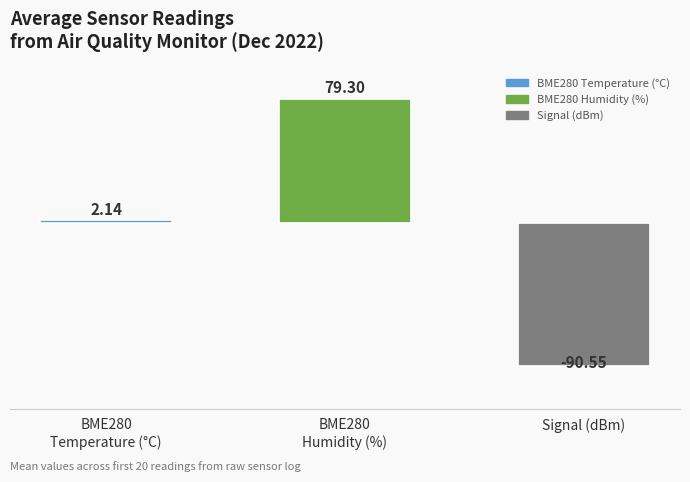

List the labels in order of value, smallest first.

Signal (dBm), BME280
Temperature (°C), BME280
Humidity (%)